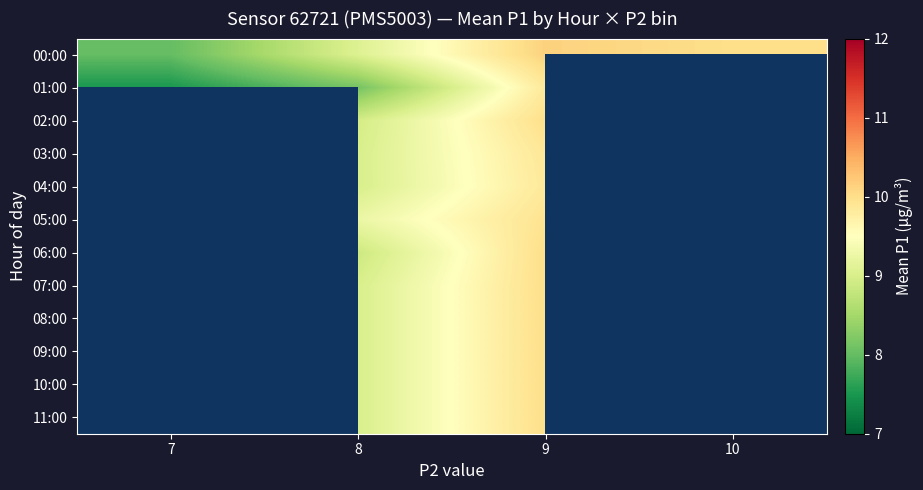

At which category is the sum across all series the highest?

9